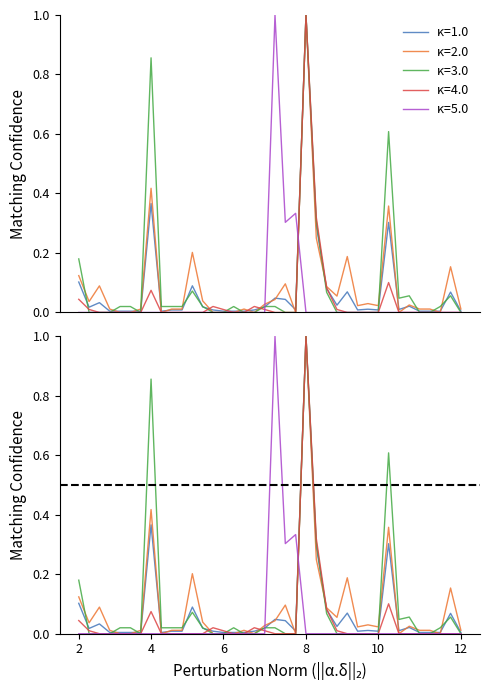

How many distinct data groups are displayed?

5